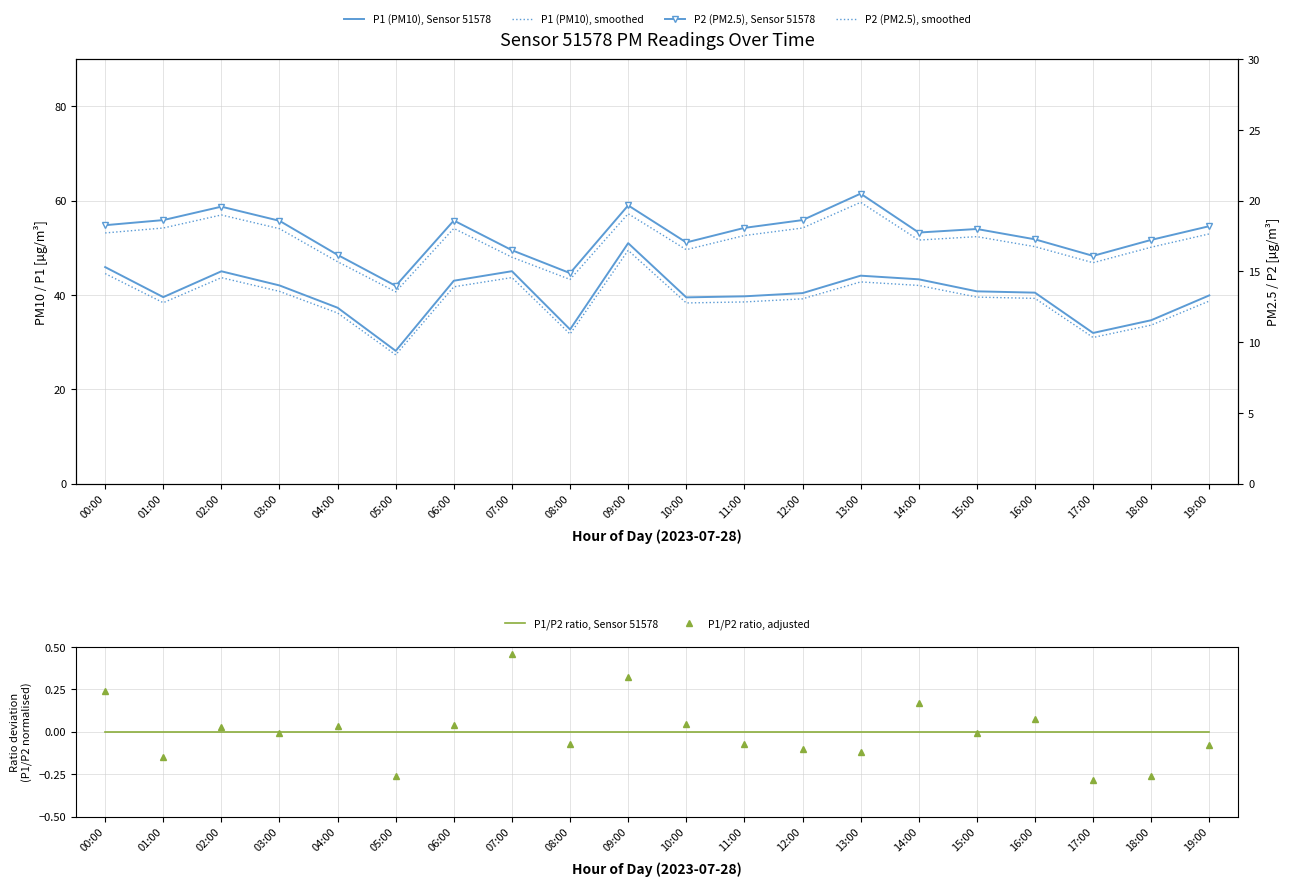

What is the average value of the P1 (PM10), smoothed series?

39.0